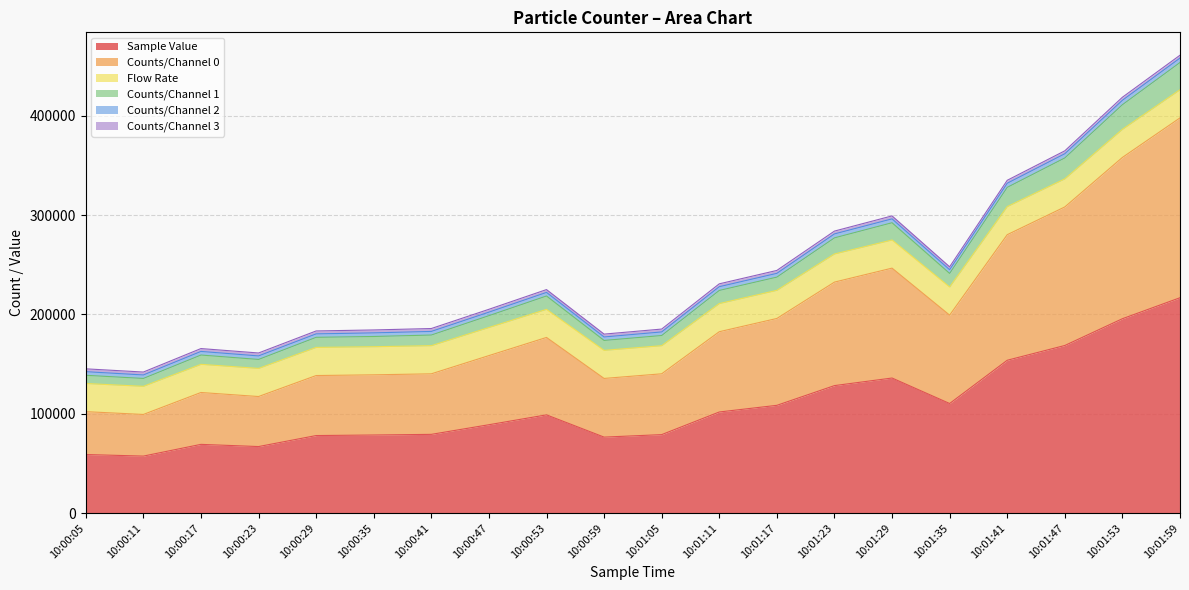

What is the maximum value for Sample Value?

216809